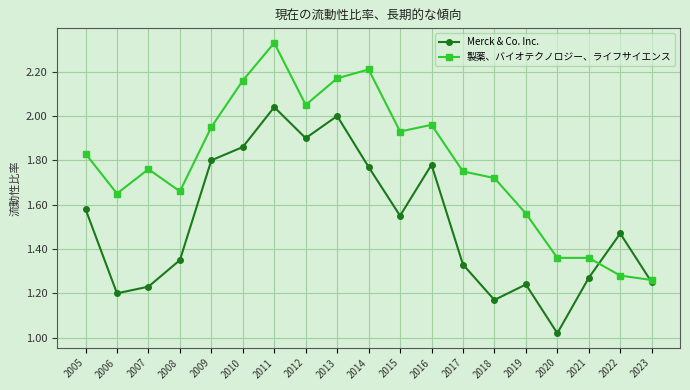

The value of 製薬、バイオテクノロジー、ライフサイエンス at 2016 is 1.2. True or false?

False